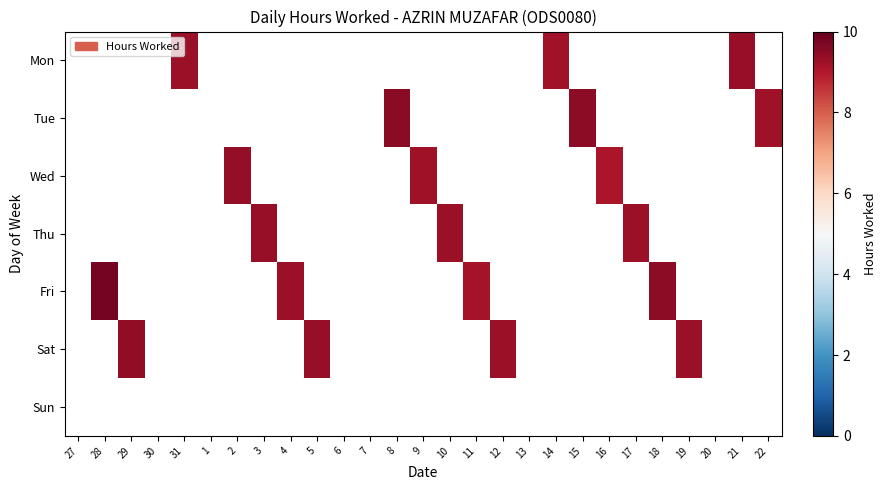

Between 8 and 9, which series saw the biggest shift?

Tue